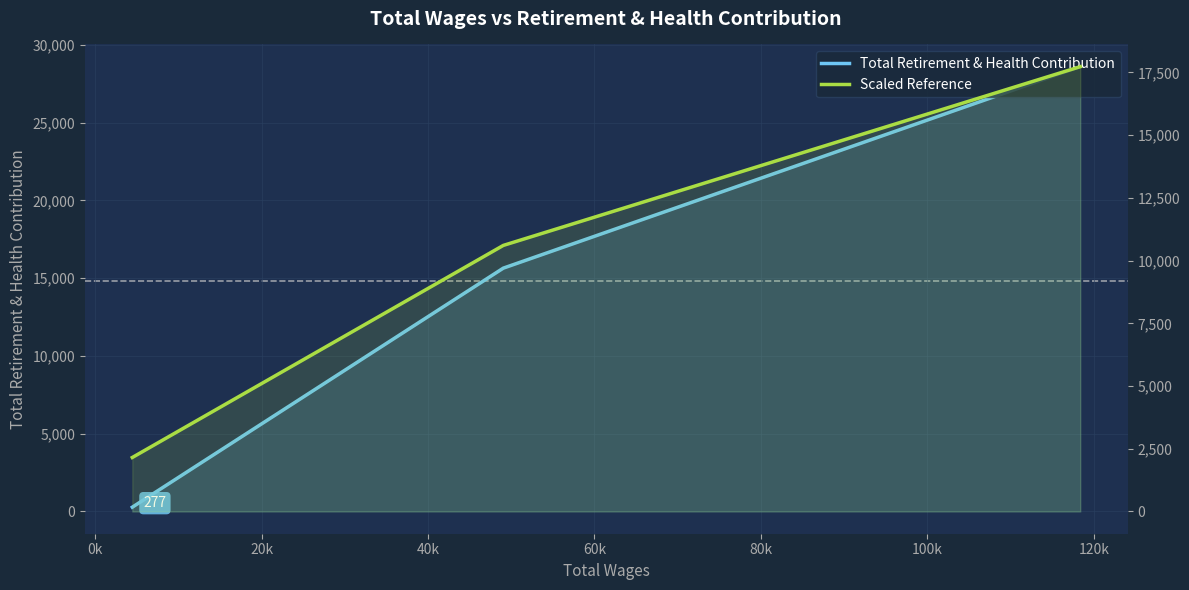

What are all the series names shown in the legend?

Total Retirement & Health Contribution, Scaled Reference